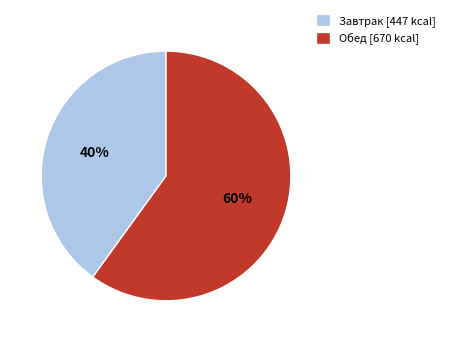

Is Обед the majority of the pie?

Yes